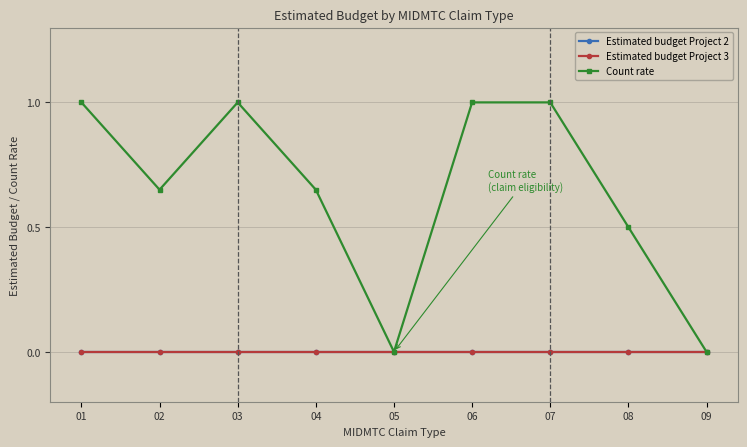

Is this an area chart (filled region under the line)?

No